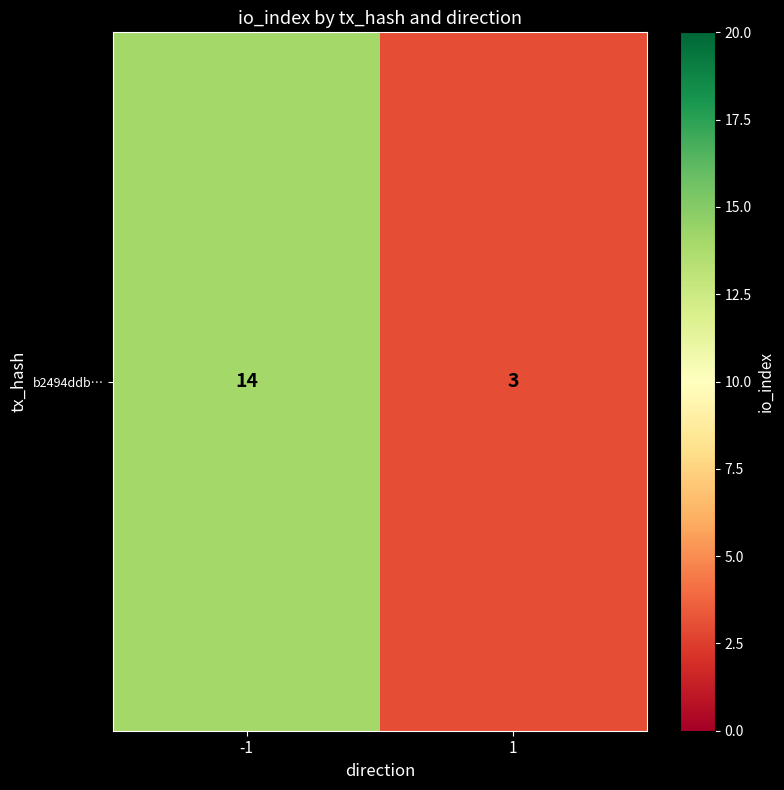

Rank the categories by value from highest to lowest.

-1, 1